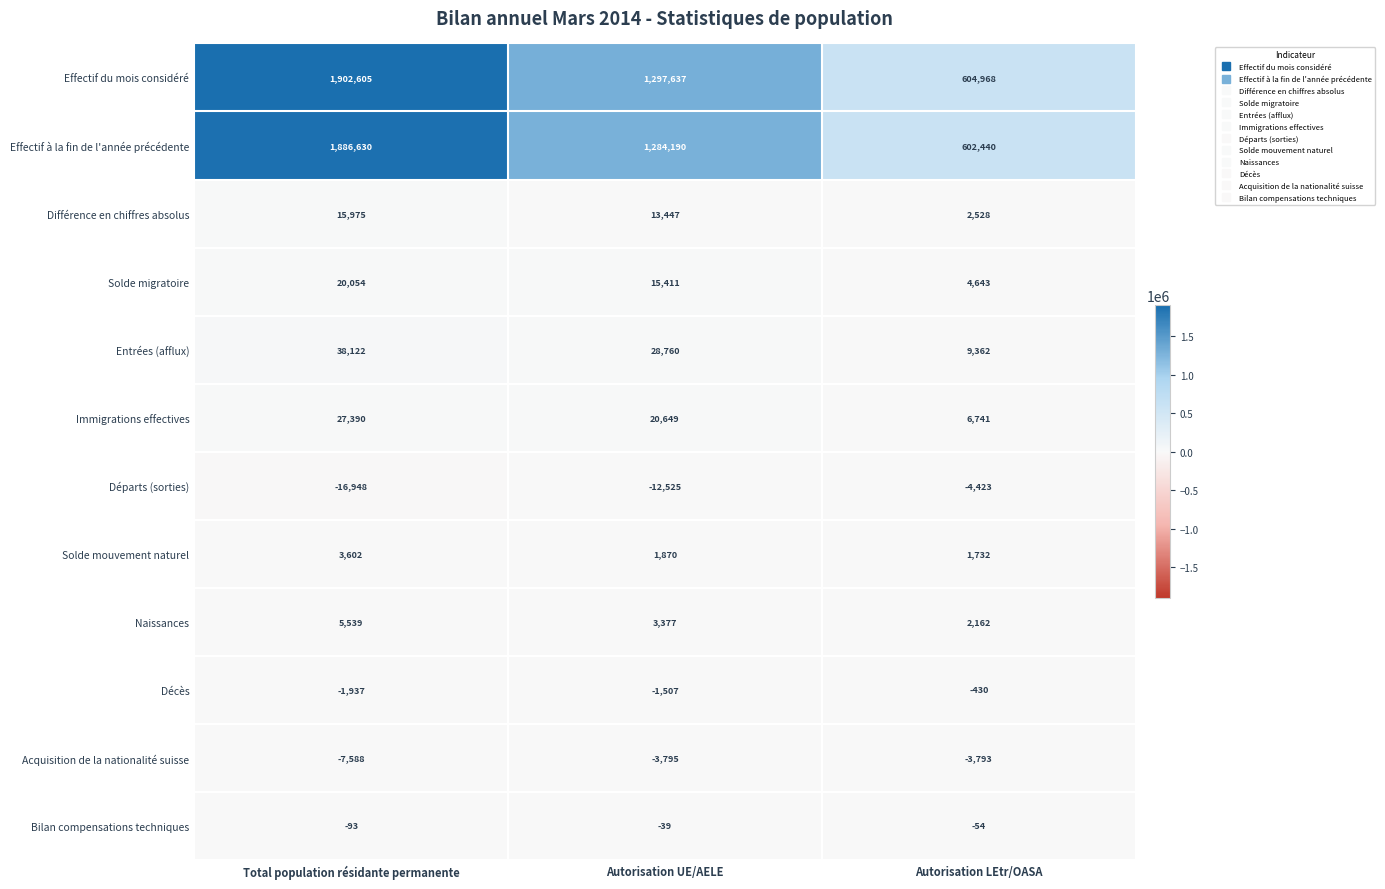

Which series has the largest range (max minus min)?

Effectif du mois considéré